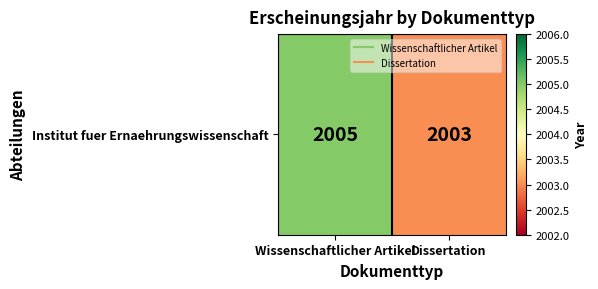

Read the value at Wissenschaftlicher Artikel.

2005